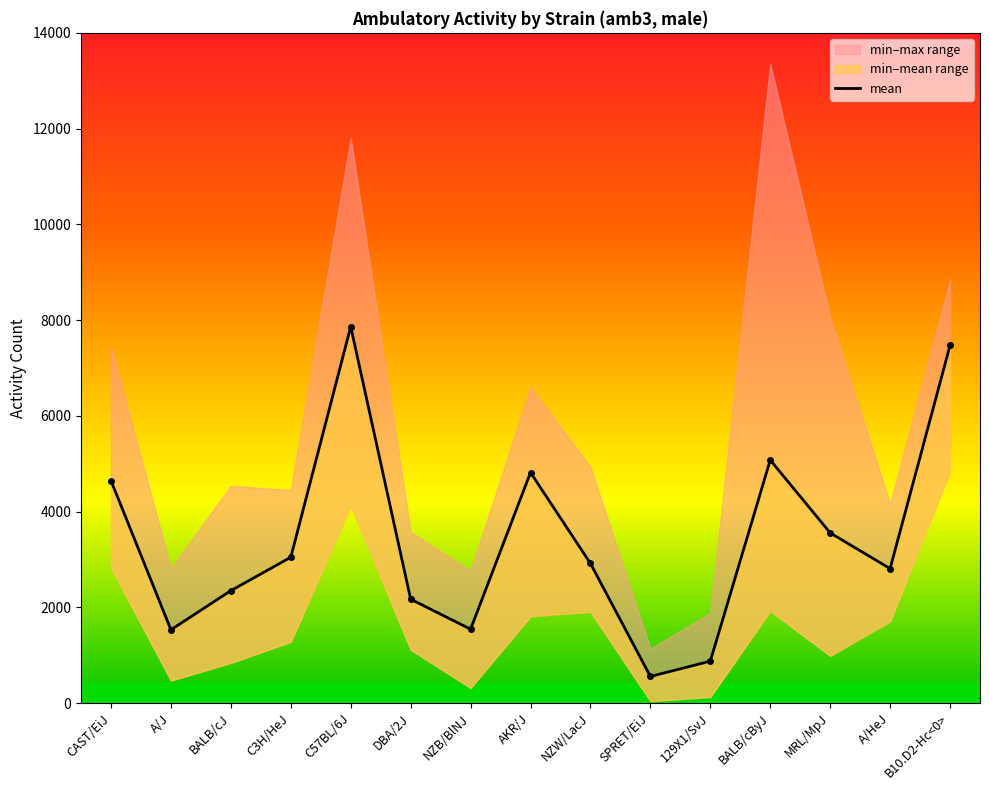

Read the value at NZW/LacJ.

2916